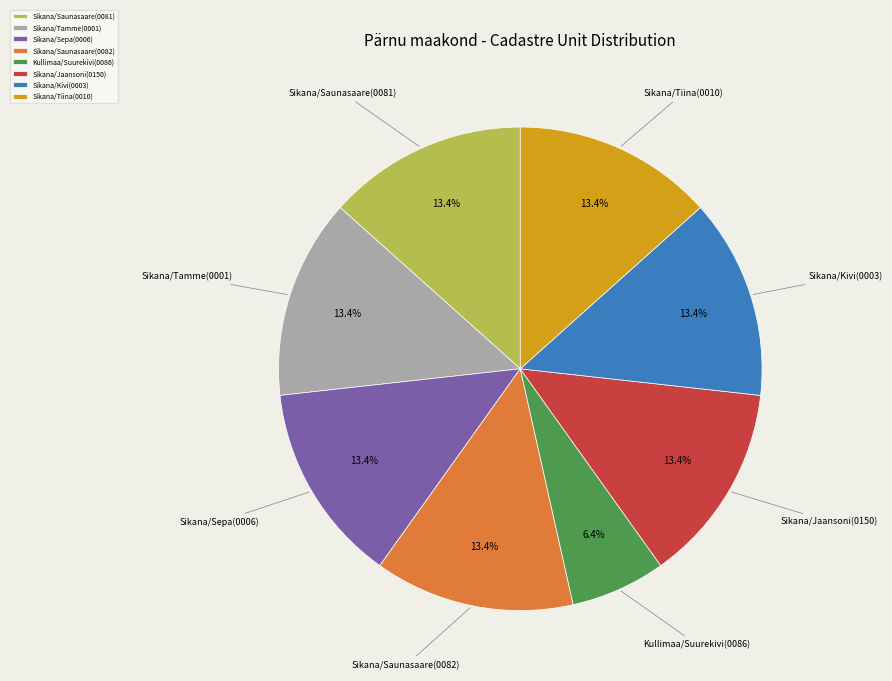

Is it true that Sikana/Tiina(0010) is 2% of the pie?

False